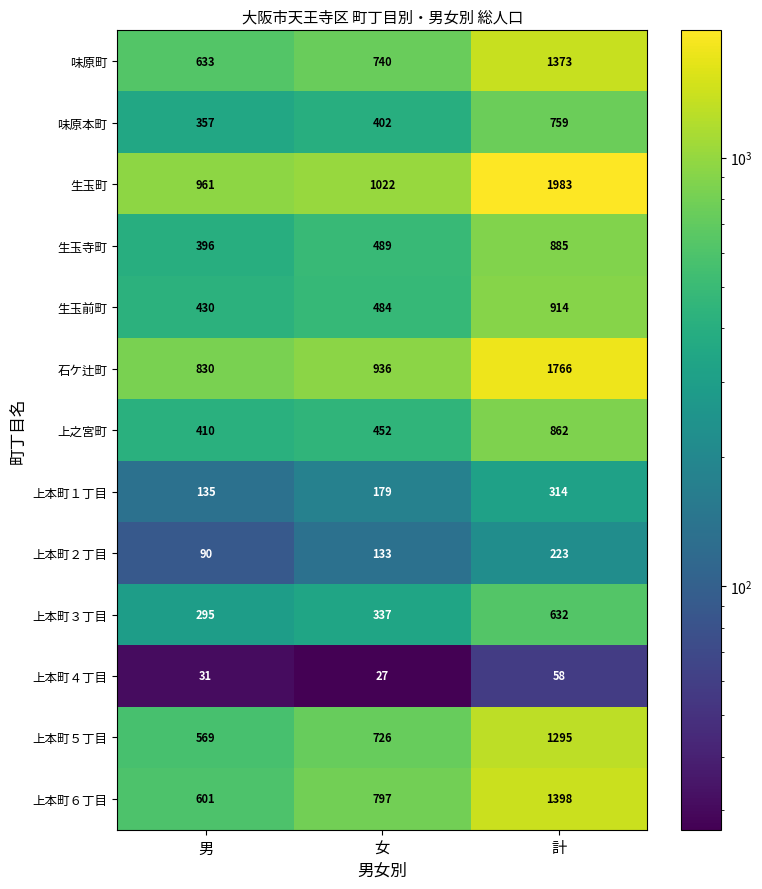

What is the sum of all 生玉町 values?

3966